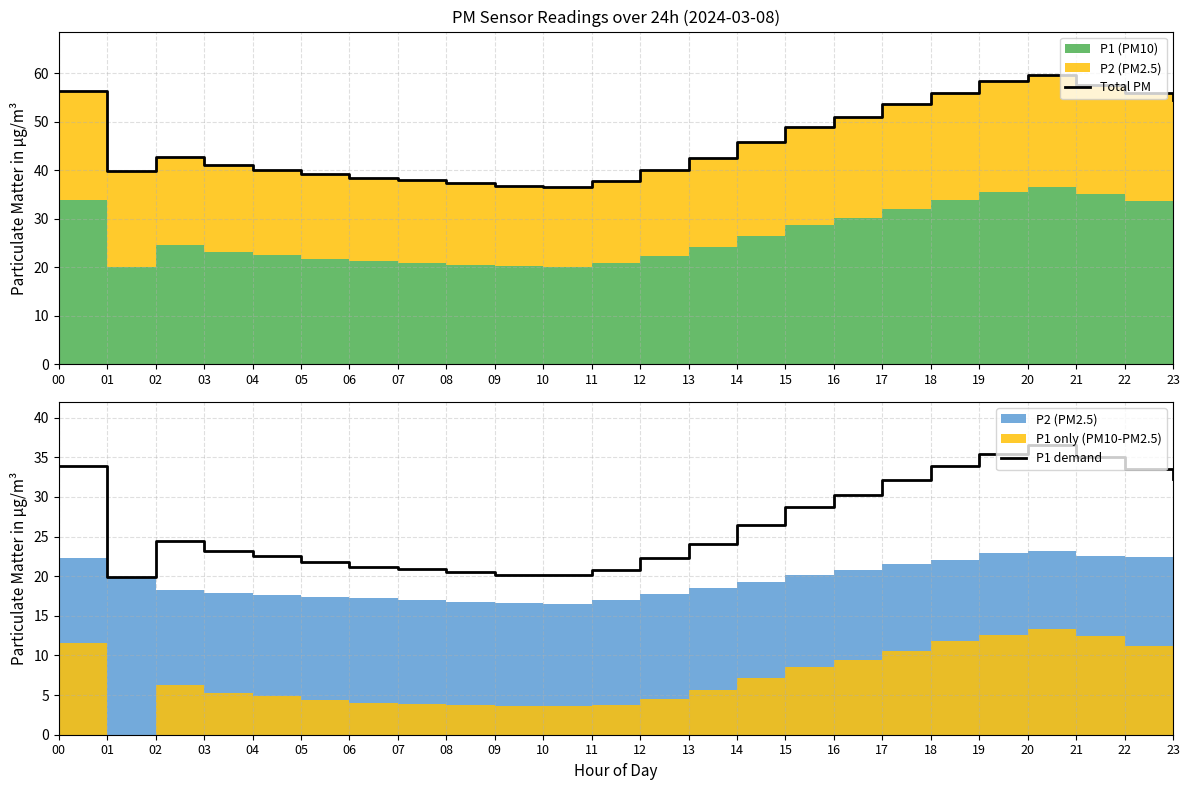

What is the value of the Total PM point at the 4th from the left?

41.1